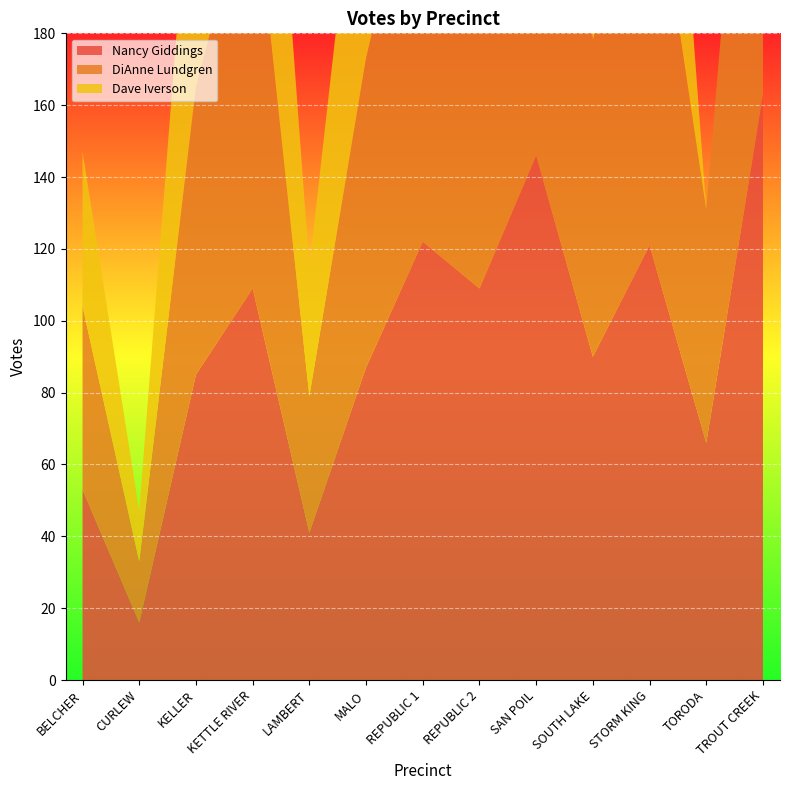

Reading left to right, extract all data points from this chart.

Nancy Giddings: BELCHER=53	CURLEW=16	KELLER=85	KETTLE RIVER=109	LAMBERT=41	MALO=87	REPUBLIC 1=122	REPUBLIC 2=109	SAN POIL=146	SOUTH LAKE=90	STORM KING=121	TORODA=66	TROUT CREEK=163
DiAnne Lundgren: BELCHER=51	CURLEW=17	KELLER=80	KETTLE RIVER=116	LAMBERT=38	MALO=86	REPUBLIC 1=118	REPUBLIC 2=104	SAN POIL=153	SOUTH LAKE=88	STORM KING=115	TORODA=65	TROUT CREEK=156
Dave Iverson: BELCHER=43	CURLEW=14	KELLER=84	KETTLE RIVER=105	LAMBERT=36	MALO=82	REPUBLIC 1=113	REPUBLIC 2=100	SAN POIL=139	SOUTH LAKE=79	STORM KING=108	TORODA=0	TROUT CREEK=0